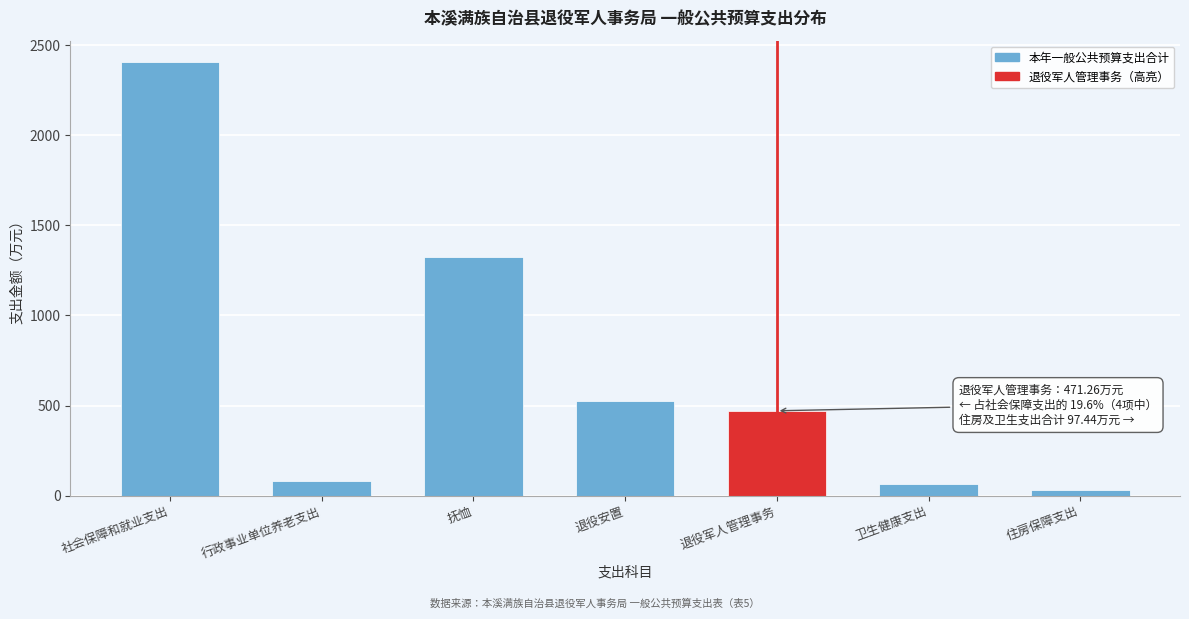

Reading left to right, transcribe all the data shown in this chart.

社会保障和就业支出=2404.0	行政事业单位养老支出=82.8	抚恤=1326.8	退役安置=523.1	退役军人管理事务=471.3	卫生健康支出=65.2	住房保障支出=32.3